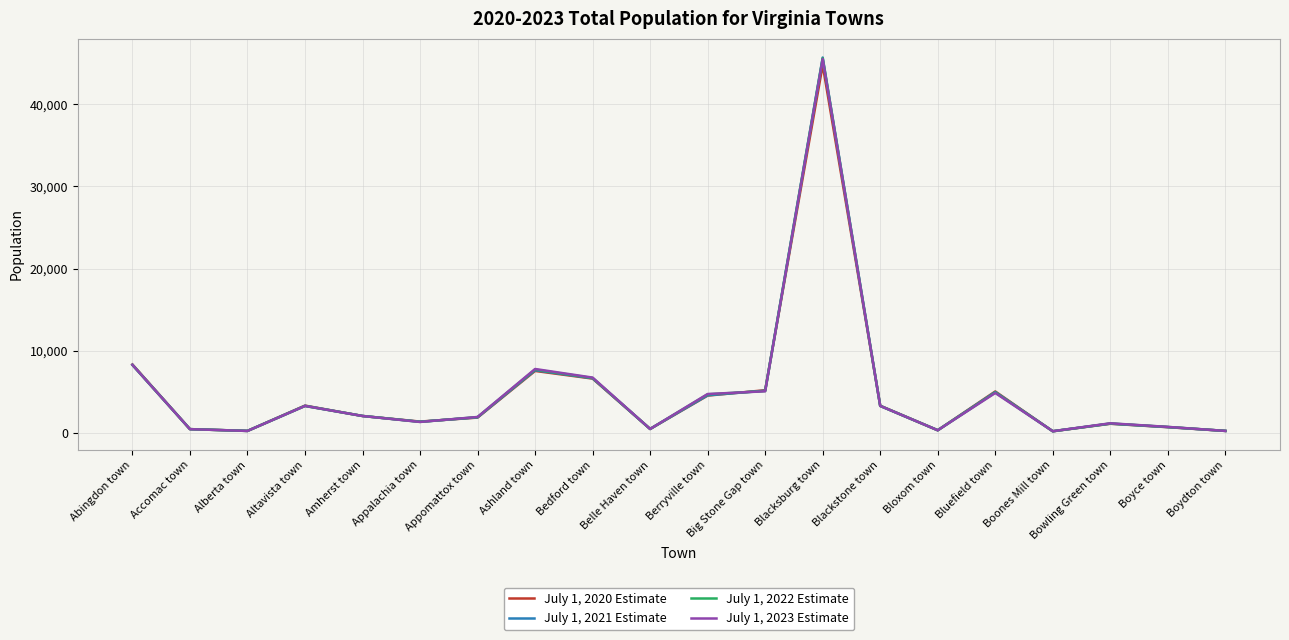

The July 1, 2022 Estimate series shows 534 at Belle Haven town. True or false?

True